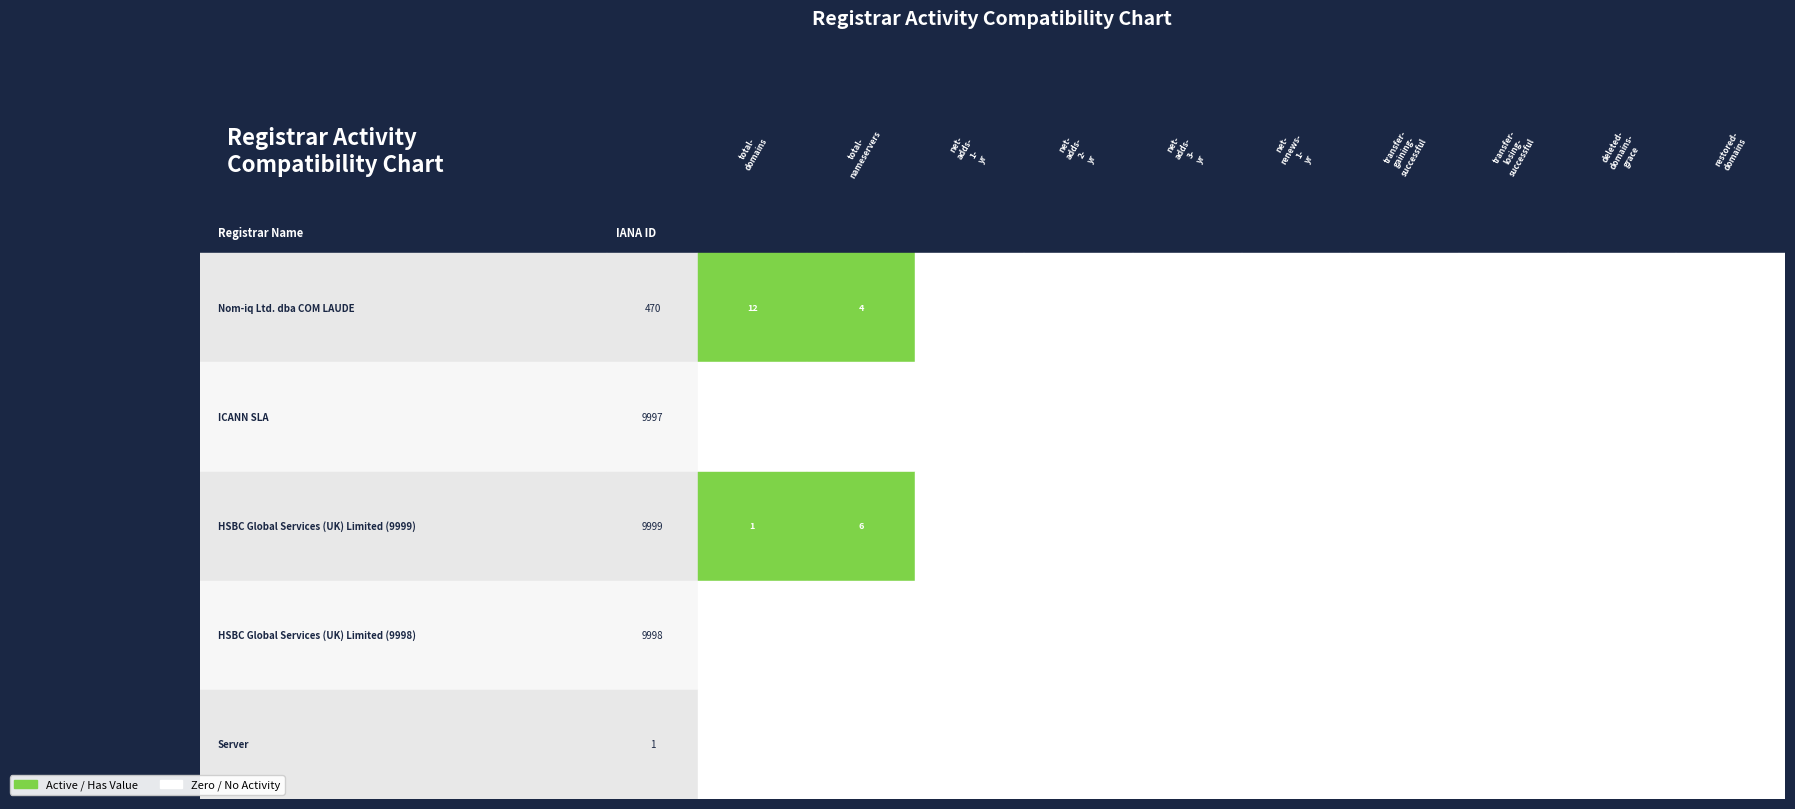

Rank the series at total-domains from lowest to highest value.

ICANN SLA, HSBC Global Services (UK) Limited (9998), Server, HSBC Global Services (UK) Limited (9999), Nom-iq Ltd. dba COM LAUDE